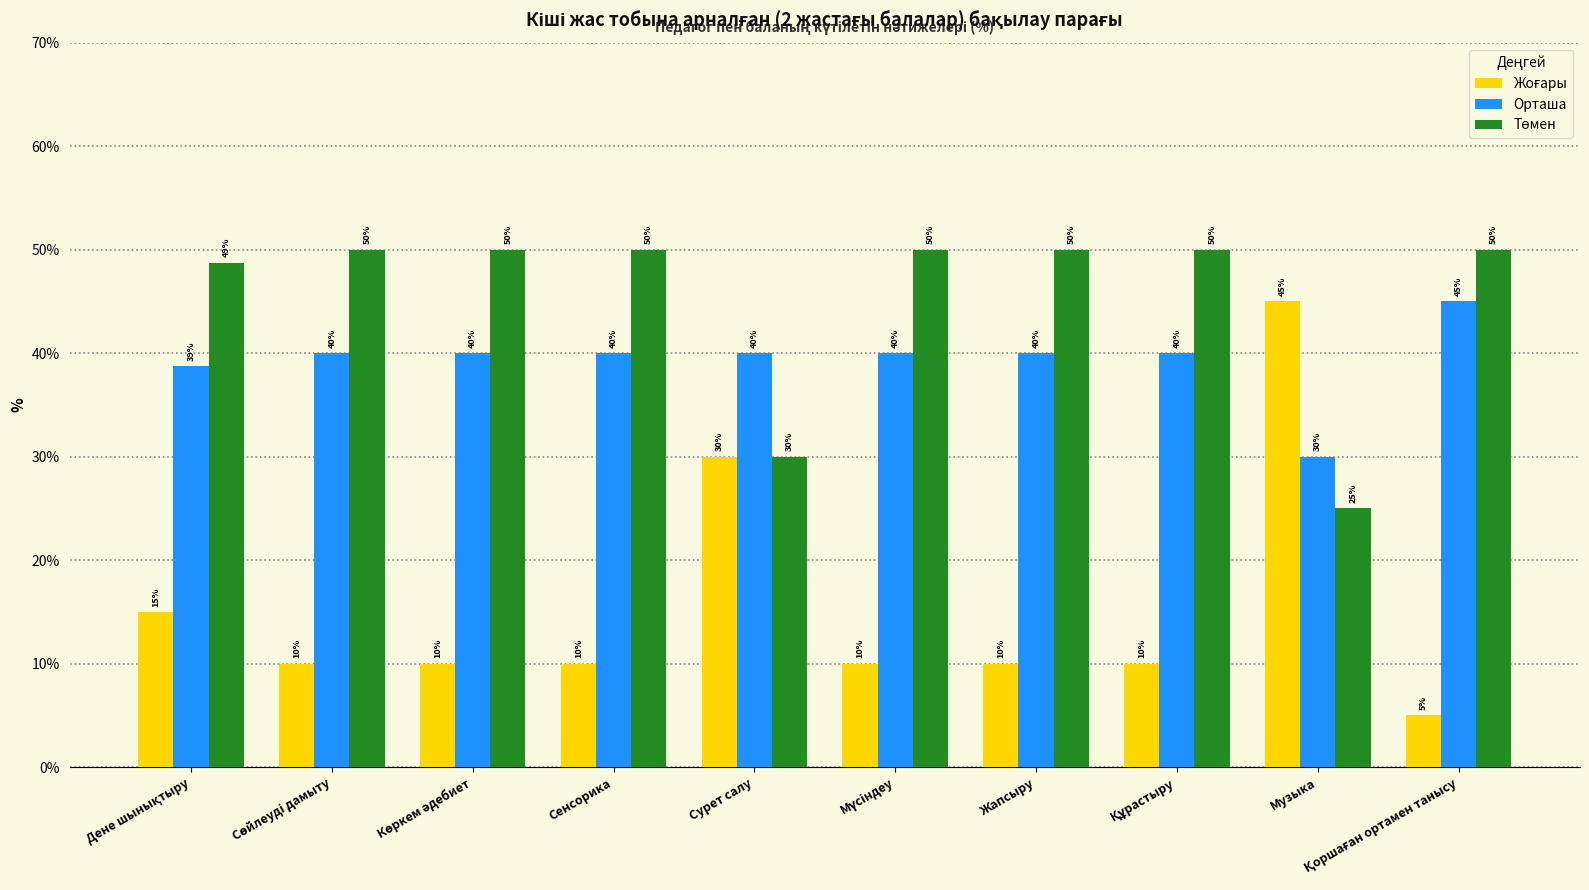

What is the maximum value shown in the chart?

50.0